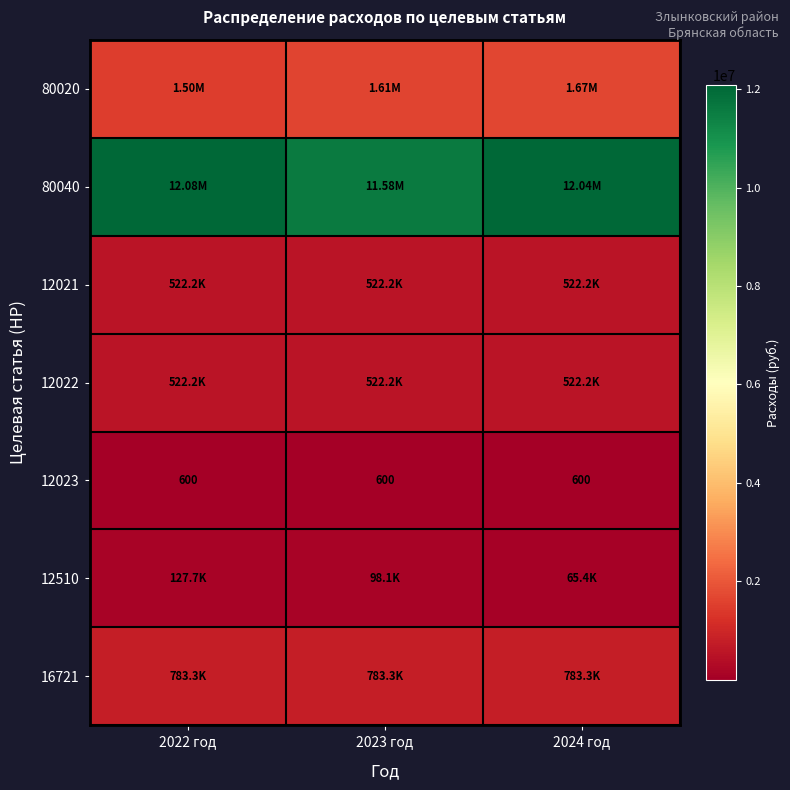

Which series has the widest spread of values?

80040